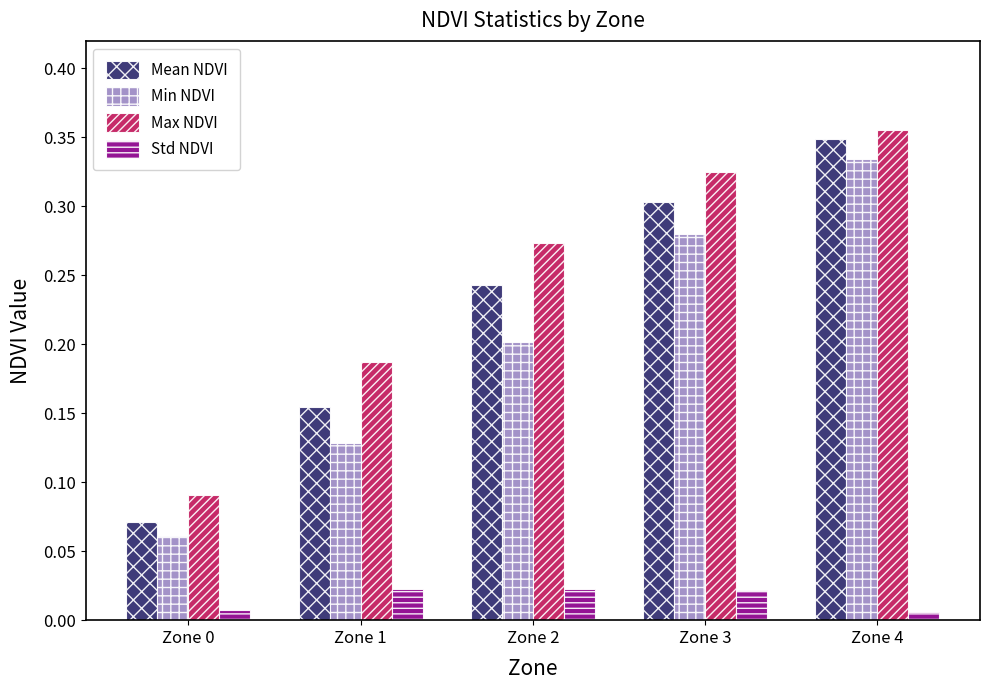

Is the value of Min NDVI at Zone 1 greater than the value of Max NDVI at Zone 2?

No